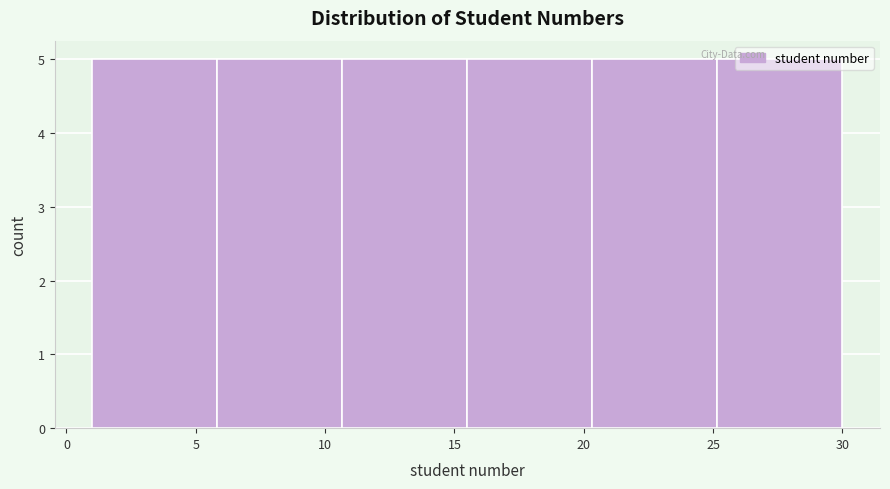

Reading left to right, list every bar in this chart as the range it spans on the x-axis followed by its height. Neither the bar edges nor the heights are printed on the chart, so give them approximately, as read against the axes.

1.0 to 6.0: 5
6.0 to 10.5: 5
10.5 to 15.5: 5
15.5 to 20.5: 5
20.5 to 25.0: 5
25.0 to 30.0: 5